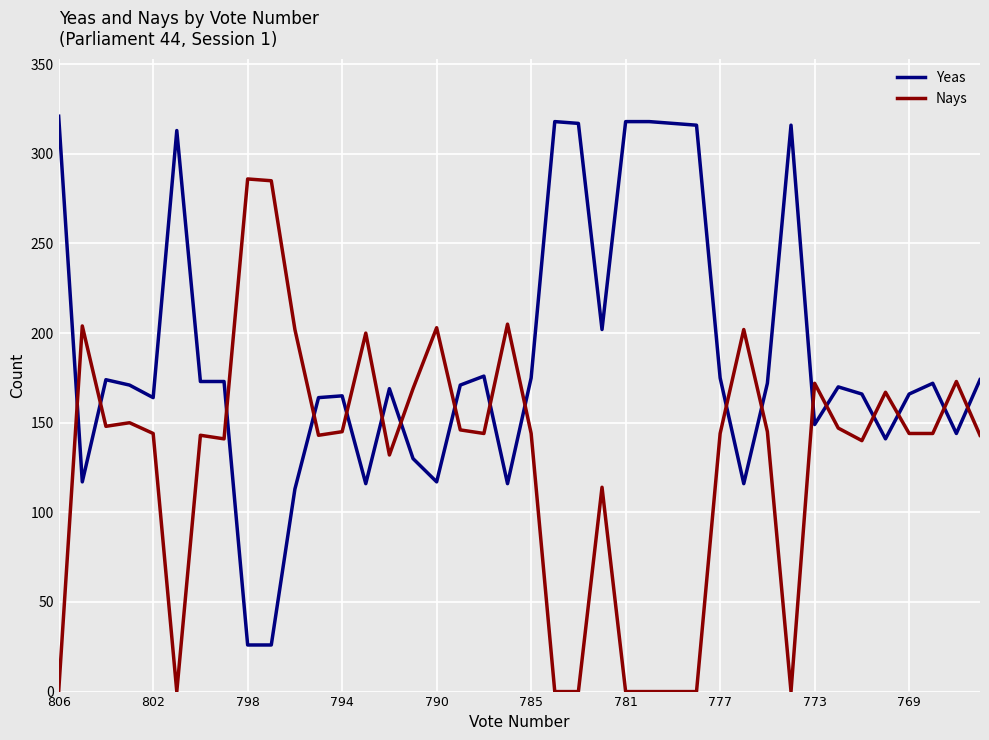

List the series in order of their peak value, highest first.

Yeas, Nays